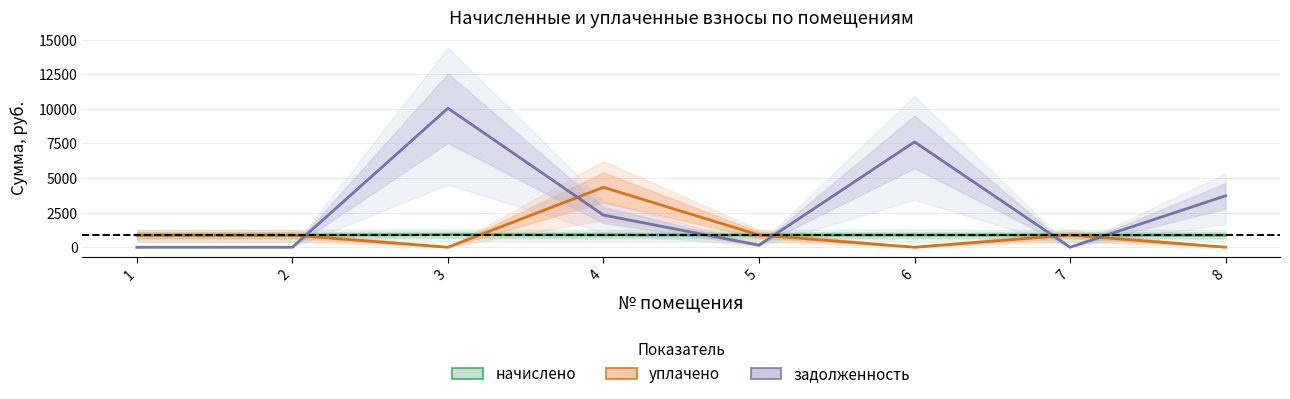

Between 4 and 5, which series saw the biggest shift?

уплачено